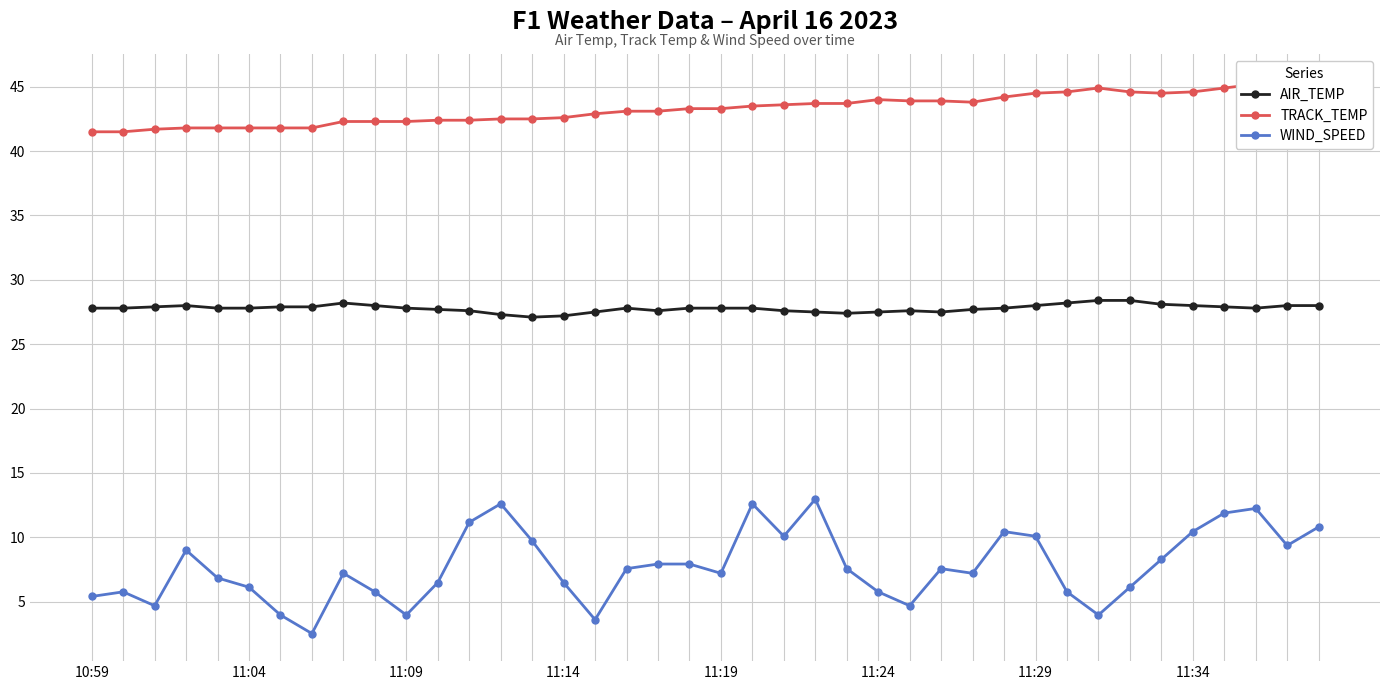

What is the difference between the maximum and minimum values in the TRACK_TEMP series?

3.9